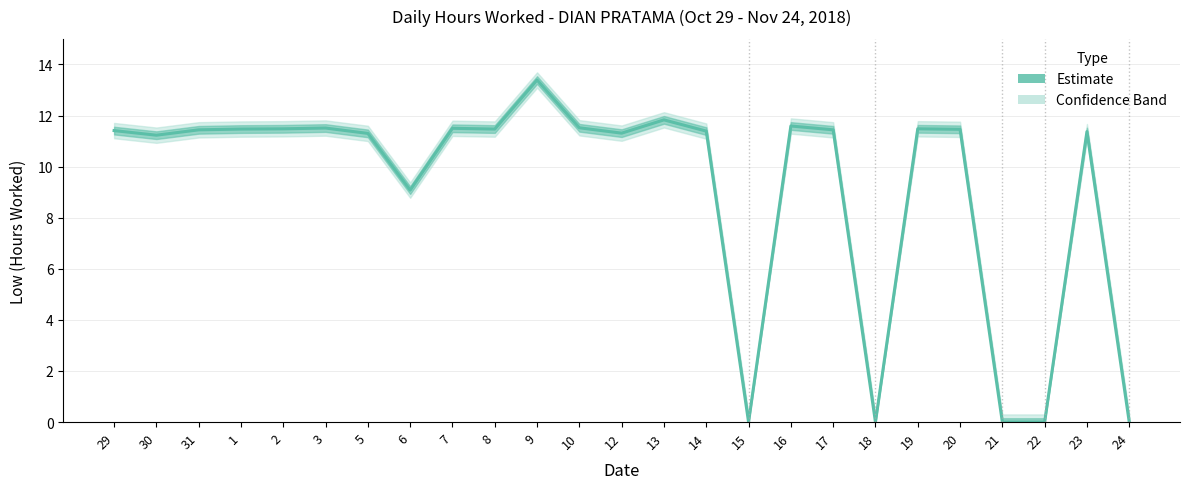

True or false: the data has more than 2 interior local peaks.

True